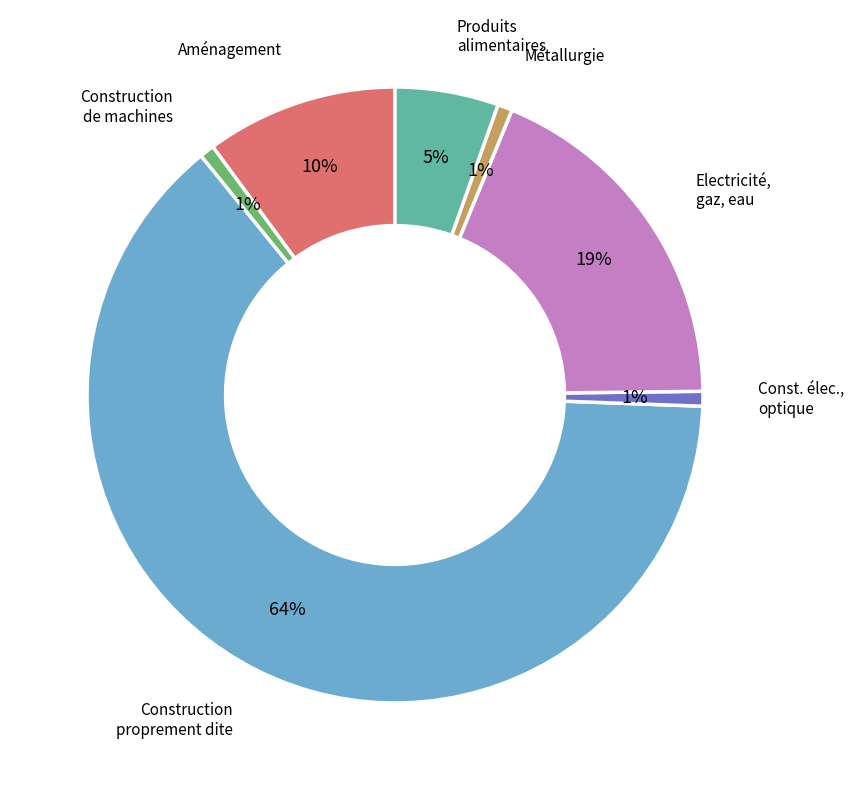

Which category has the biggest portion of the pie?

Construction proprement dite